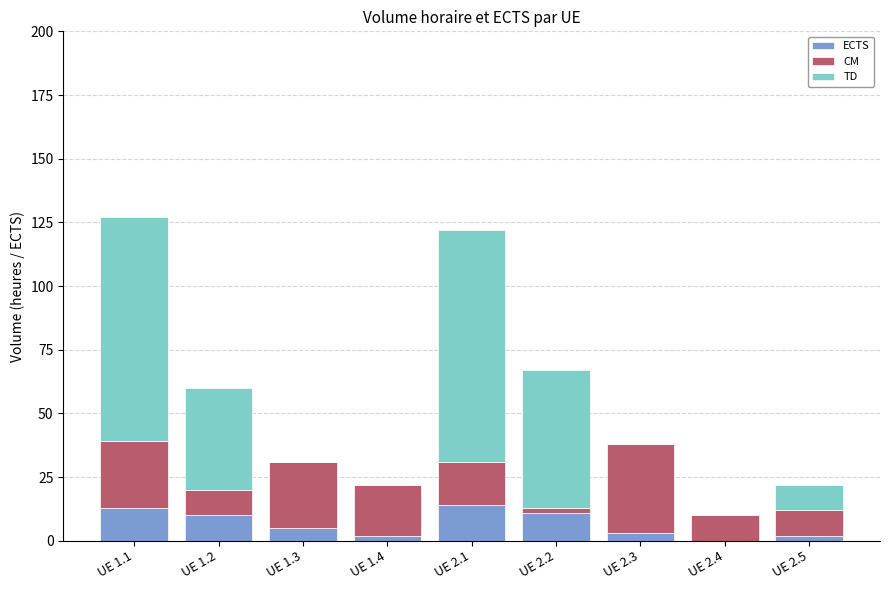

The value of ECTS at UE 1.3 is 5. True or false?

True